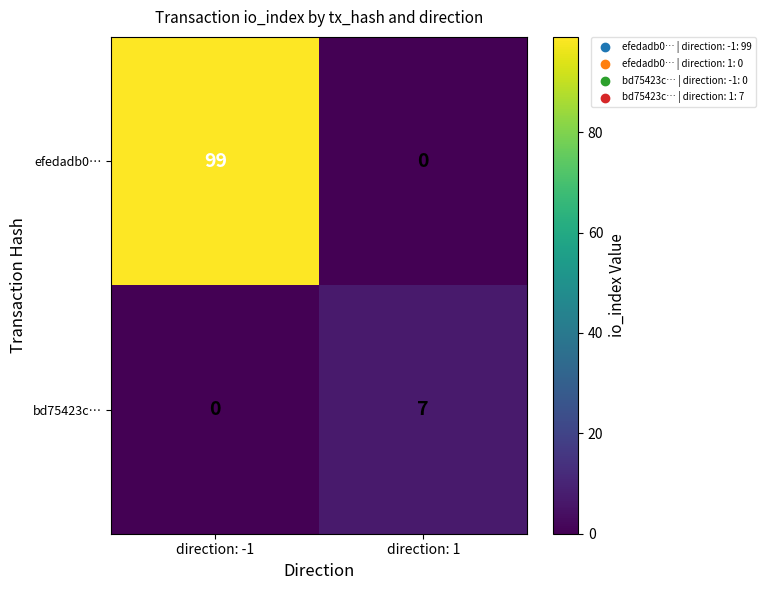

What is the average value of the bd75423c… series?

4